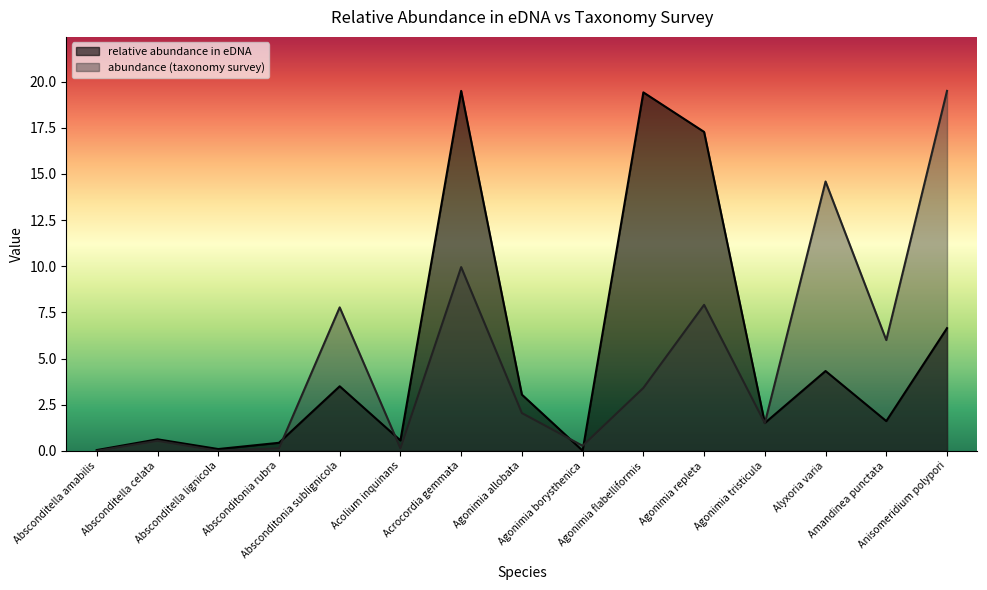

How many values in the abundance (taxonomy survey) series are below 2?

7